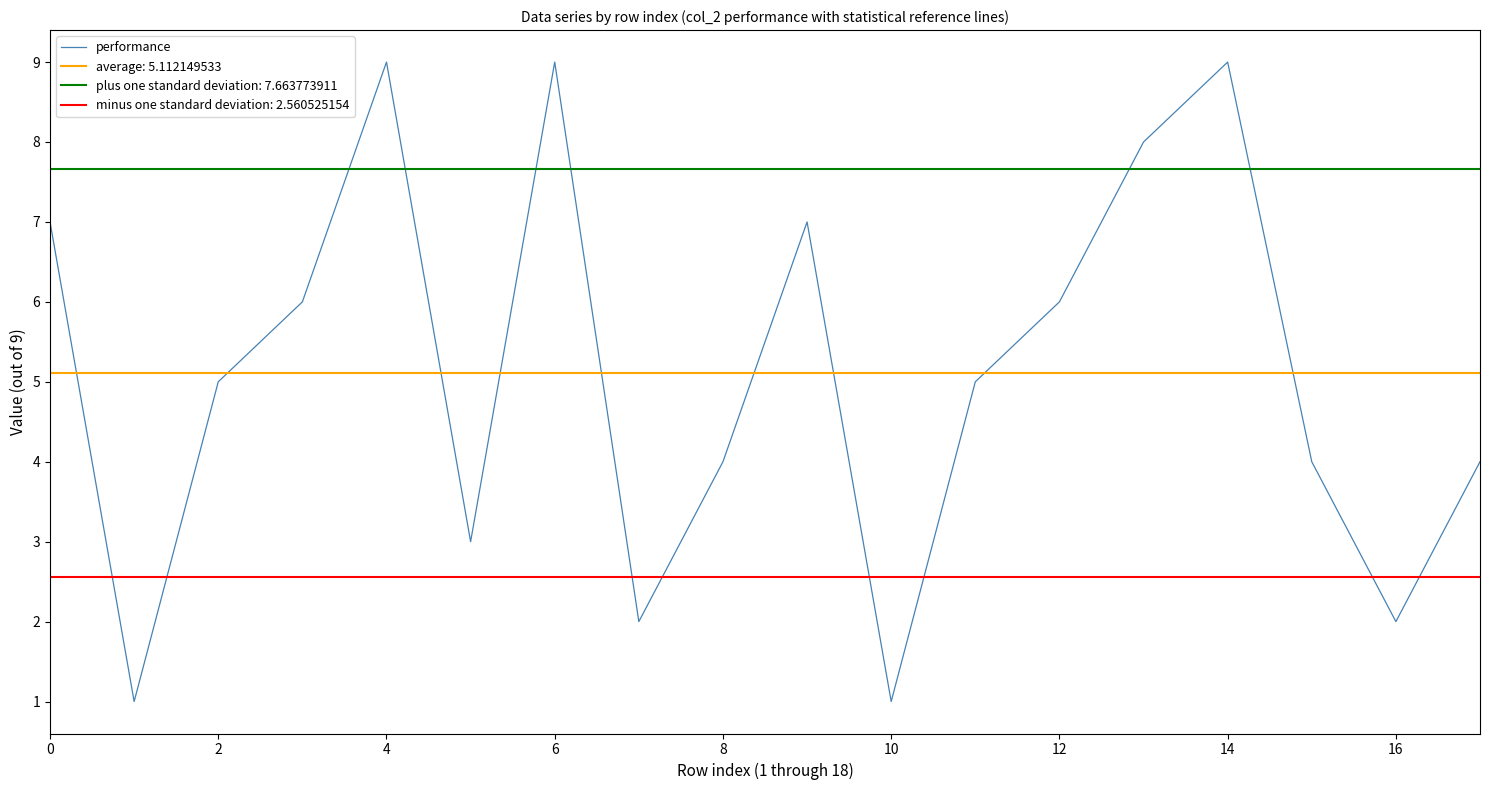

The performance series shows 1 at 10. True or false?

True